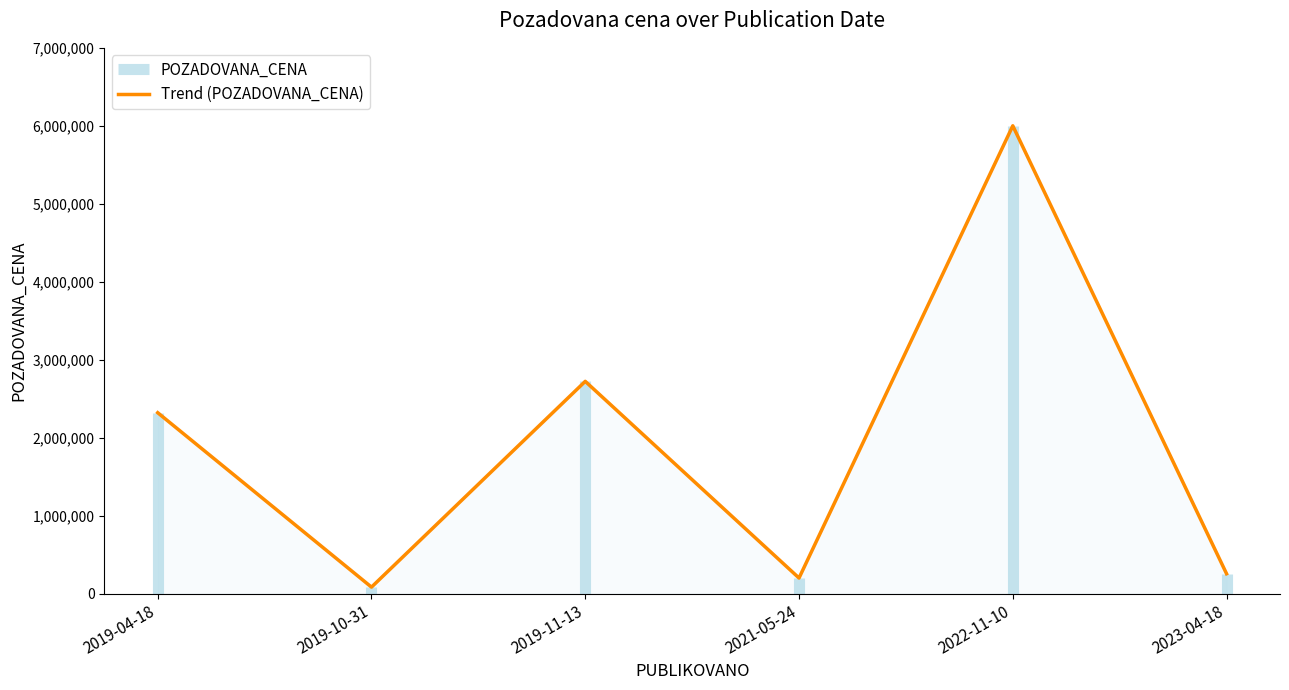

How many lines are shown in the chart?

1